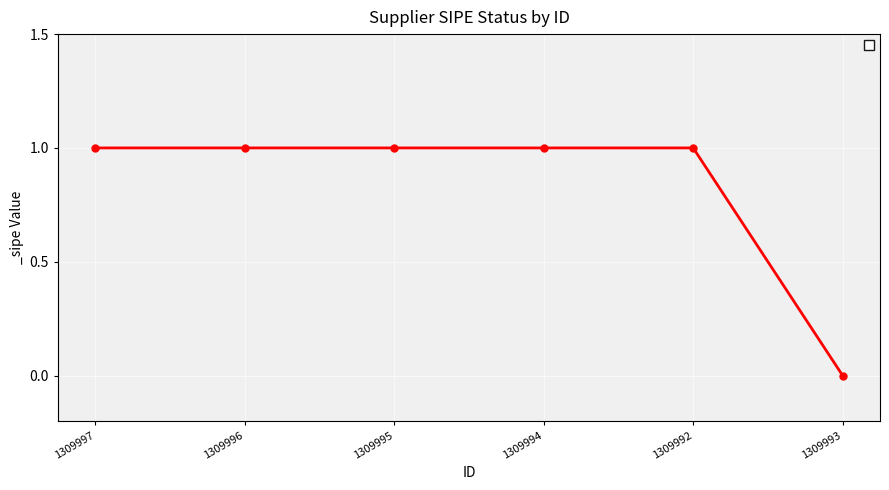

Reading left to right, what are all the values shown in this chart?

1309997=1	1309996=1	1309995=1	1309994=1	1309992=1	1309993=0